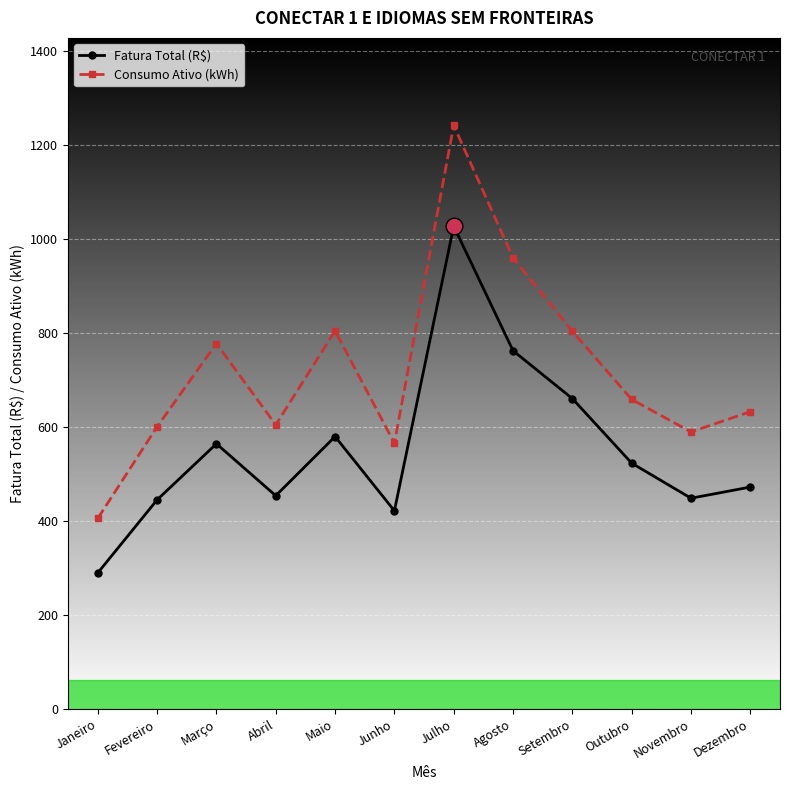

How many interior local valleys does the Fatura Total (R$) series have?

3